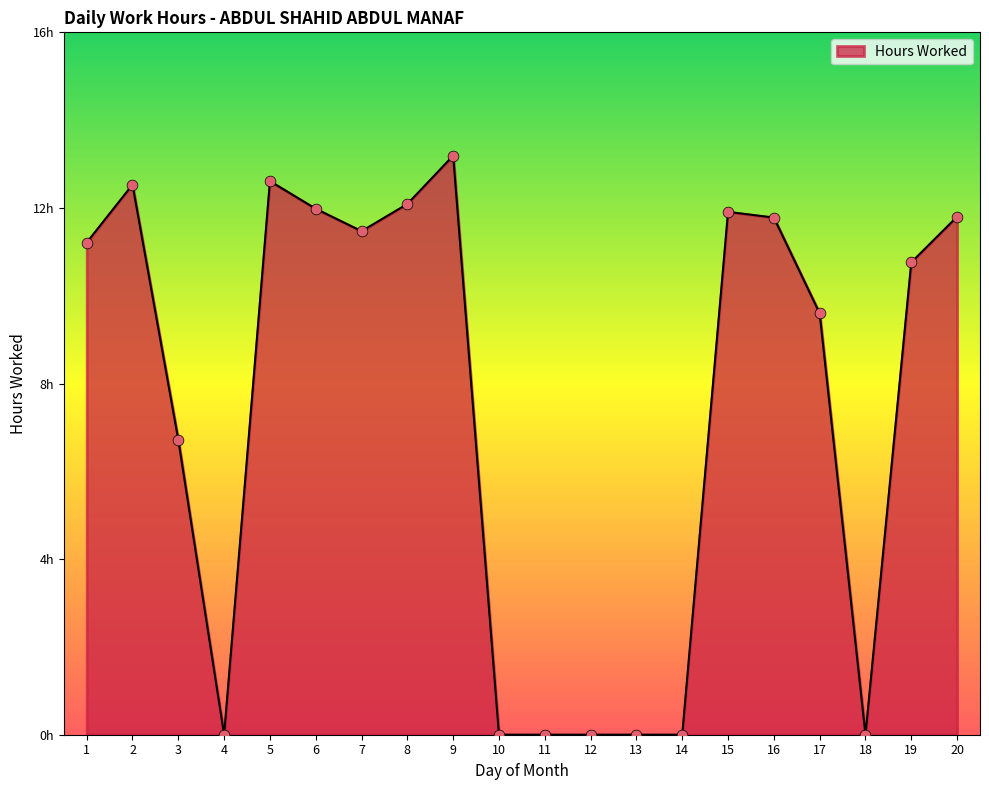

Between 17 and 20, which is larger?

20